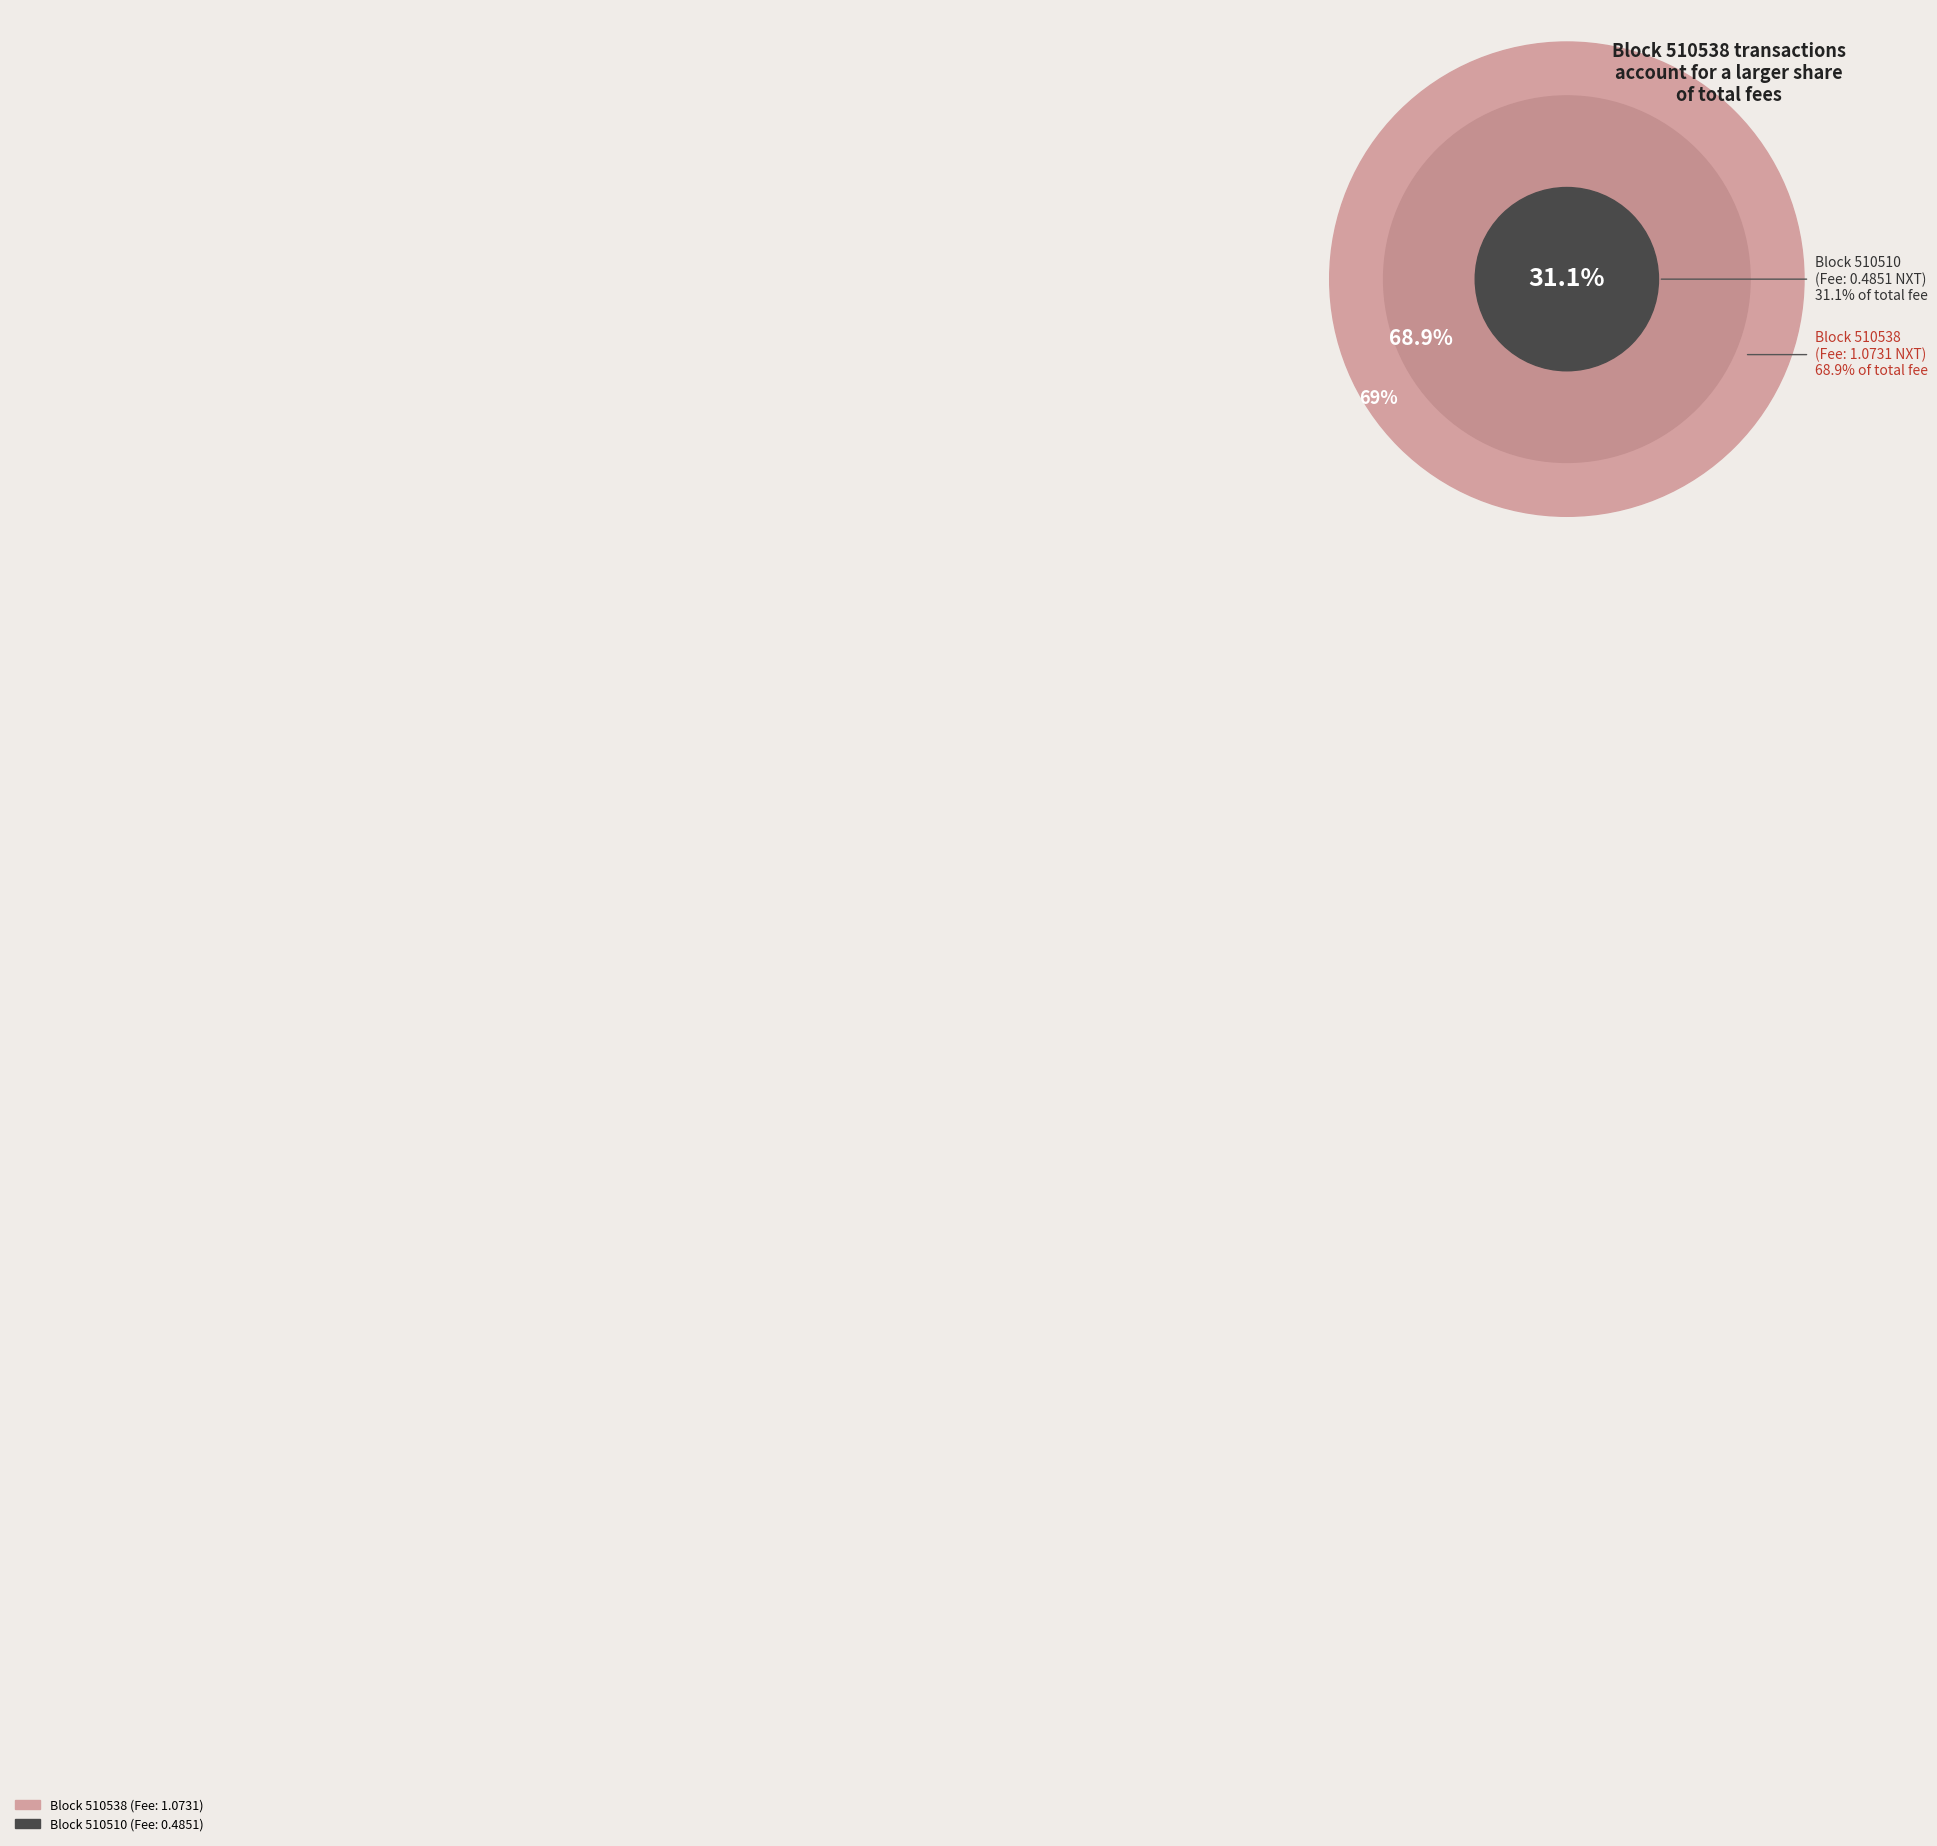

How many segments does this pie chart have?

2